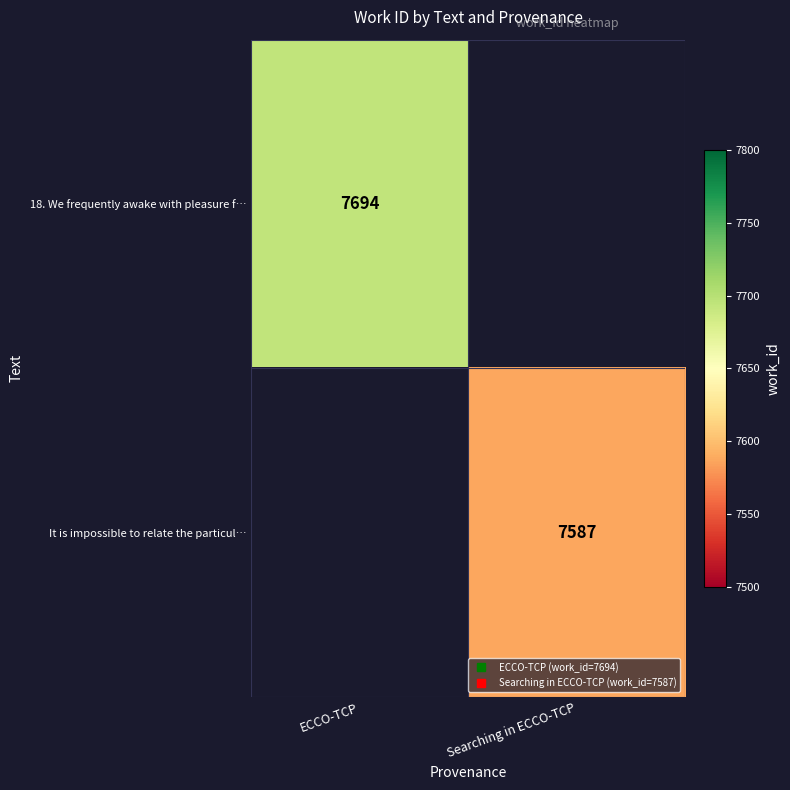

Which category has the lowest value in the It is impossible to relate the particul… series?

ECCO-TCP